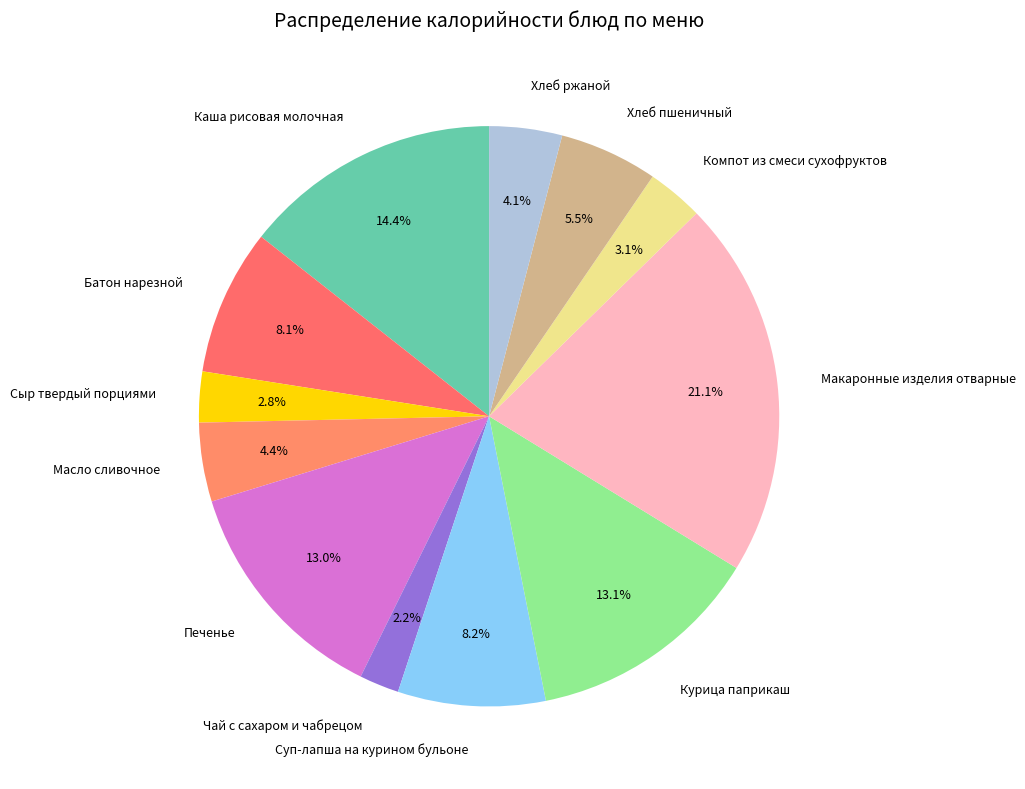

What portion of the pie excludes Хлеб пшеничный?

94.5%